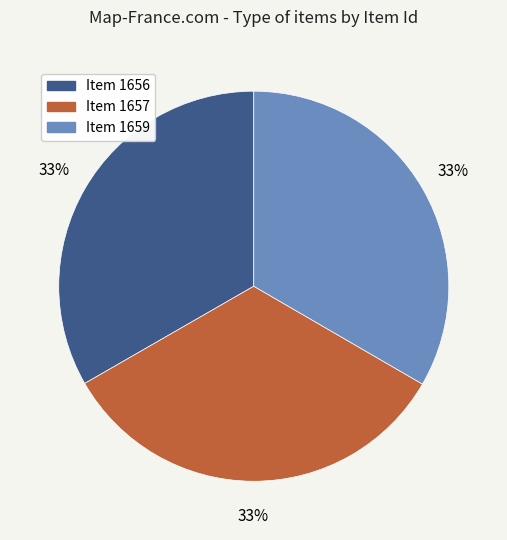

Is there a majority slice in this chart?

No